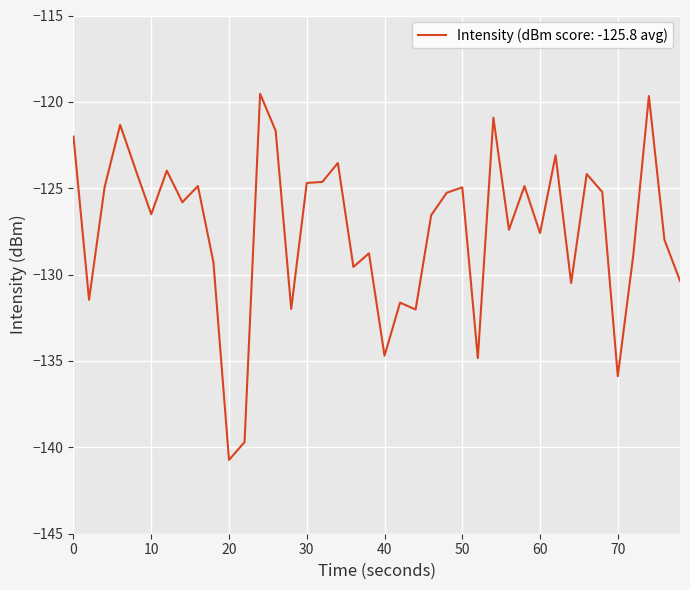

What is the minimum value shown in the chart?

-140.7